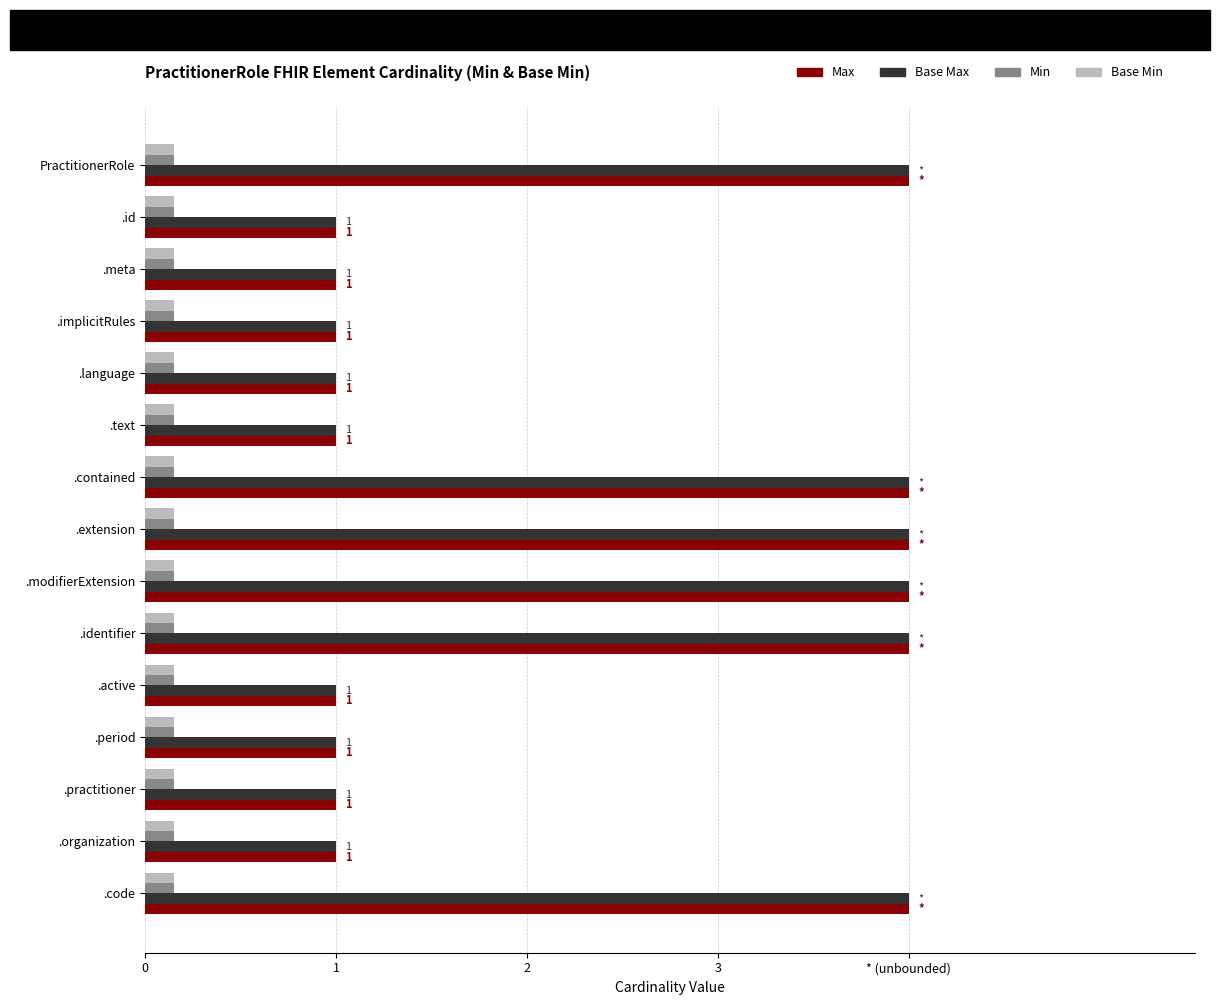

What are all the series names shown in the legend?

Max, Base Max, Min, Base Min